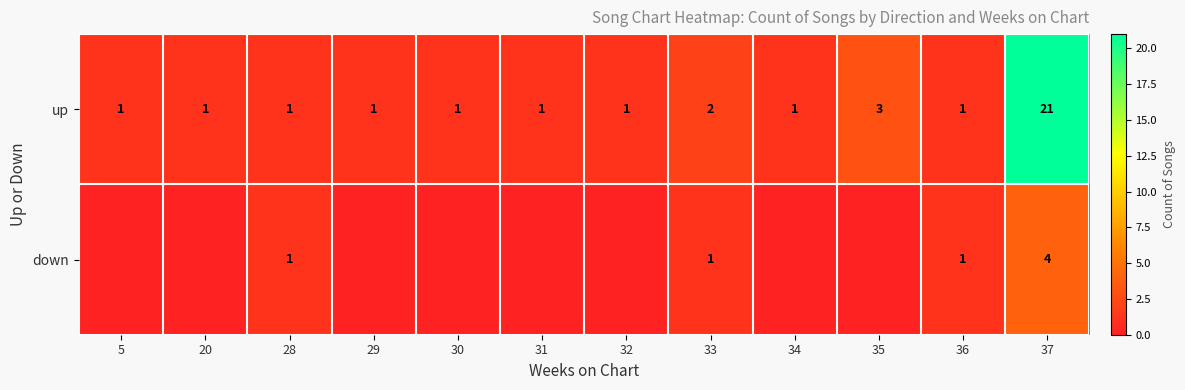

What is the difference between the up values at 30 and 37?

20